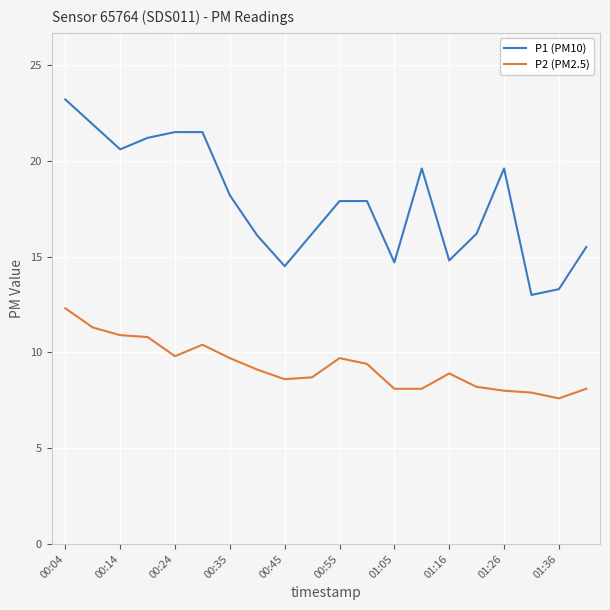

True or false: P1 (PM10) has more than 1 interior local peaks.

True